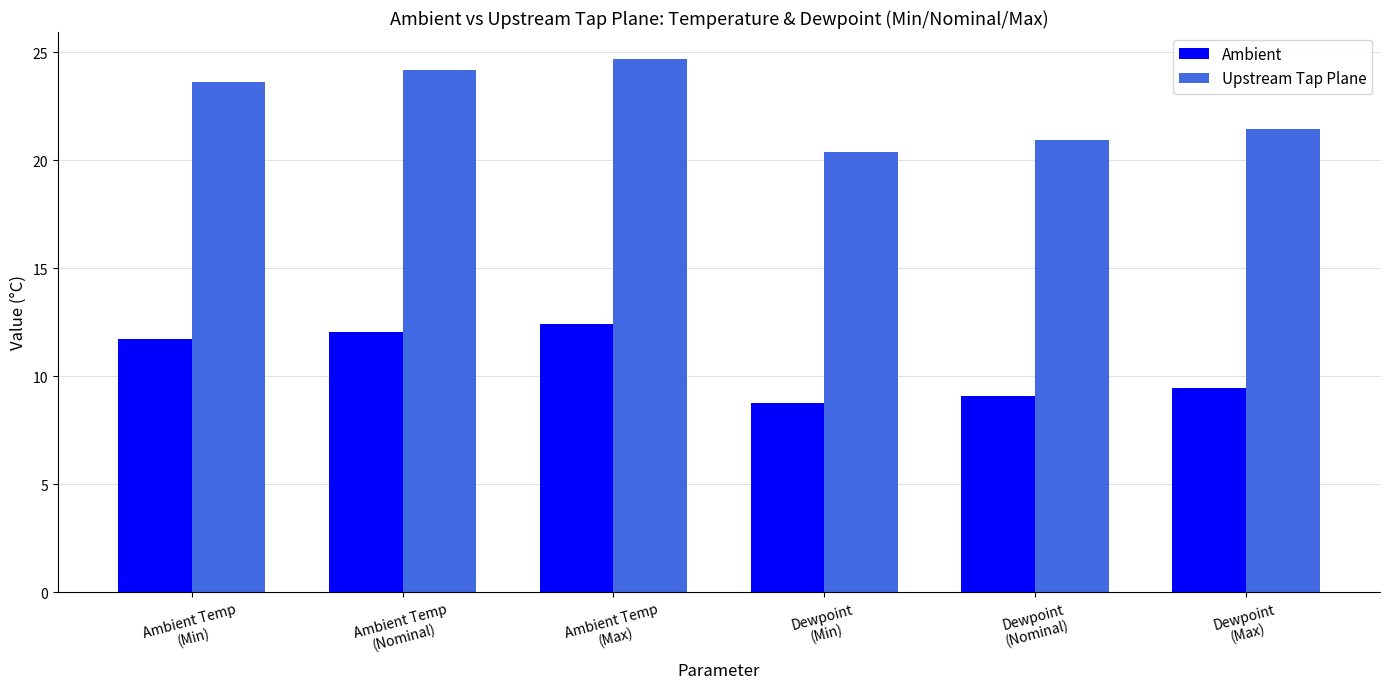

Reading left to right, what are all the values shown in this chart?

Ambient: 11.7	12.0	12.4	8.7	9.1	9.4
Upstream Tap Plane: 23.6	24.2	24.7	20.4	20.9	21.5